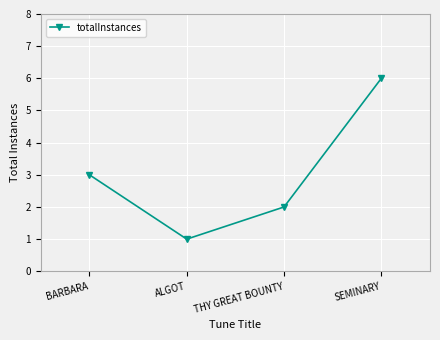

What is the sum of the values at ALGOT and THY GREAT BOUNTY?

3